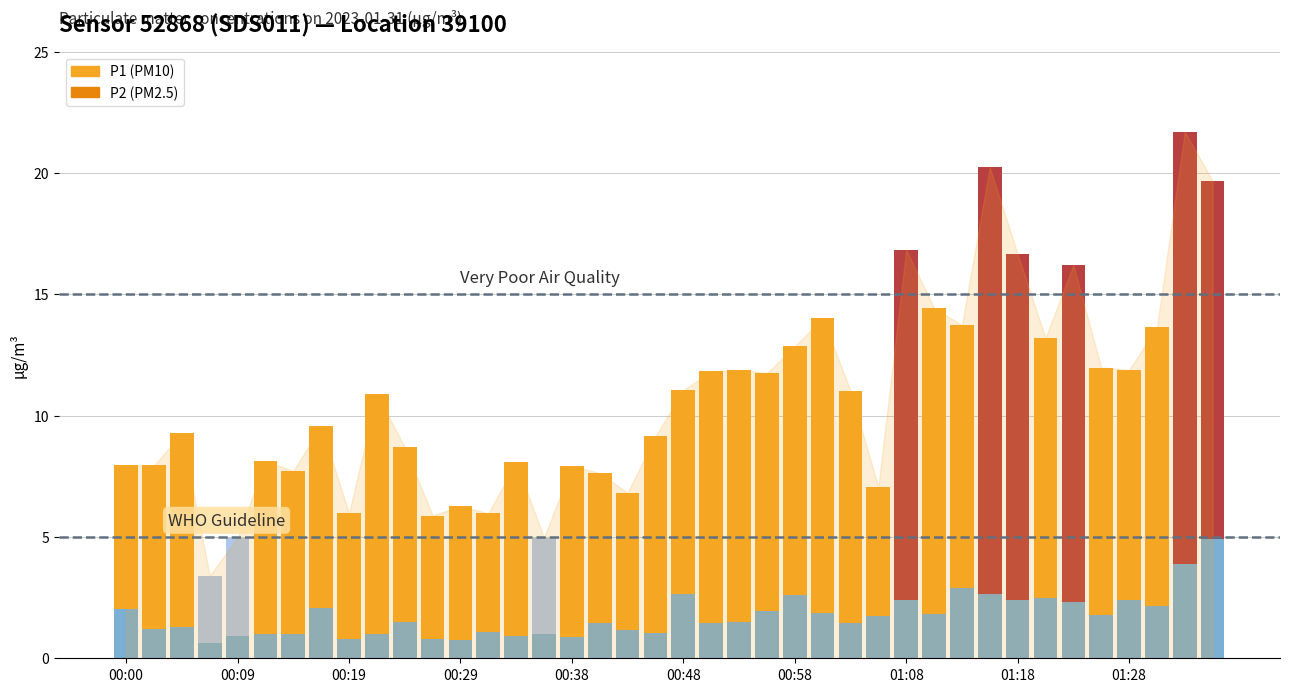

List the labels in order of P1 value, largest first.

01:33, 01:15, 01:35, 01:08, 01:18, 01:23, 01:11, 01:01, 01:13, 01:30, 01:20, 00:58, 01:25, 00:53, 01:28, 00:51, 00:56, 00:48, 01:03, 00:21, 00:17, 00:04, 00:46, 00:24, 00:12, 00:34, 00:00, 00:02, 00:38, 00:14, 00:41, 01:06, 00:43, 00:29, 00:19, 00:31, 00:26, 00:09, 00:36, 00:07